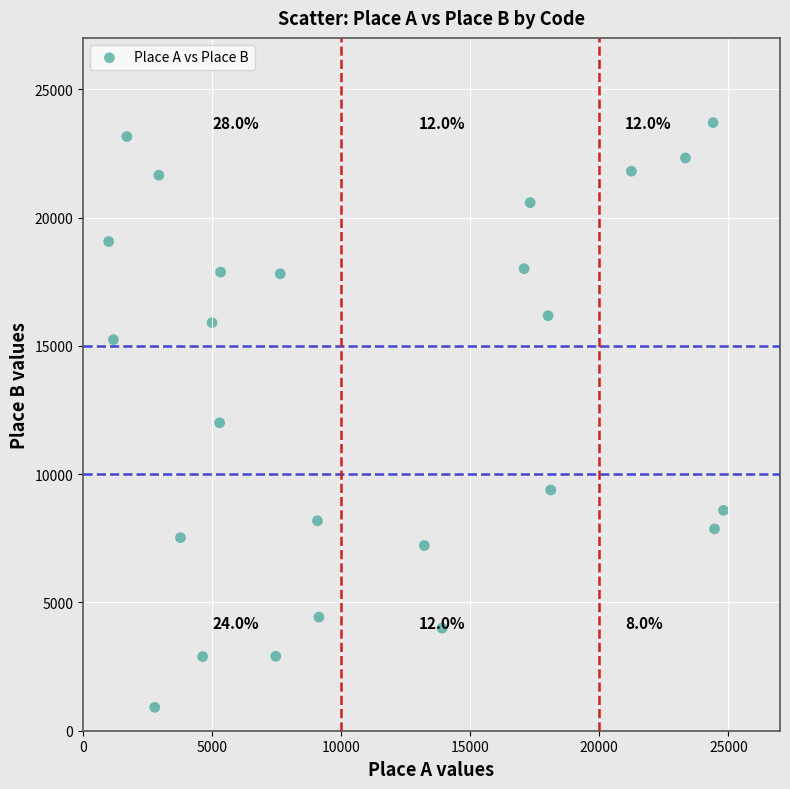

What is the range of X values (max minus min)?

23817